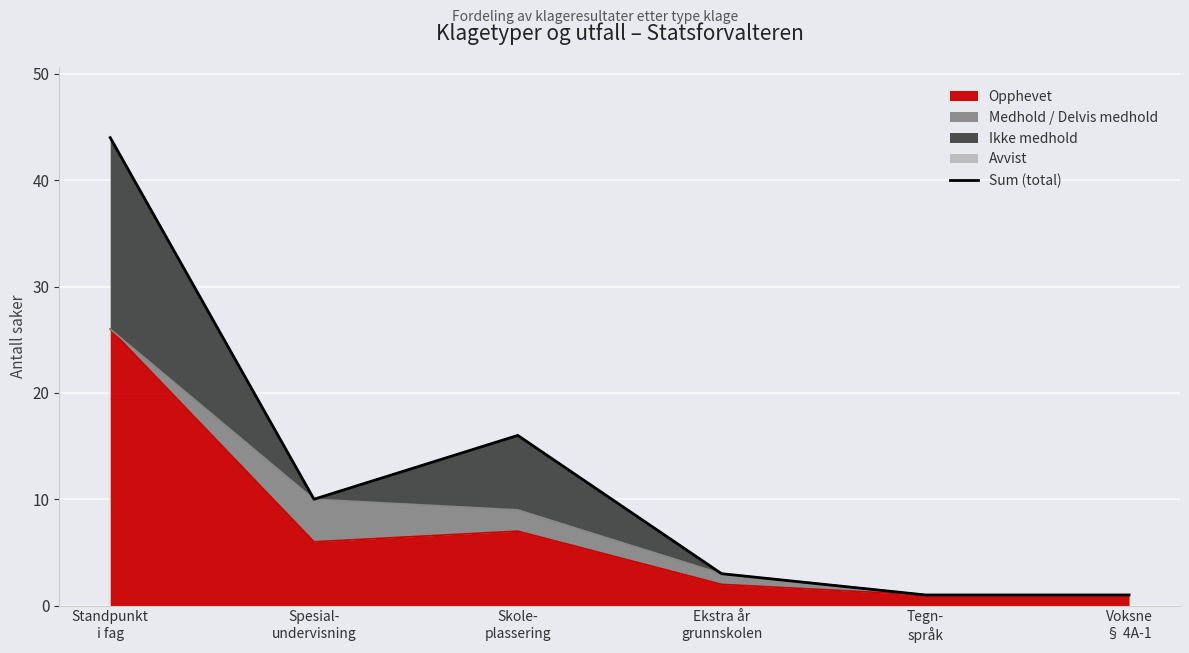

What is the average value?

12